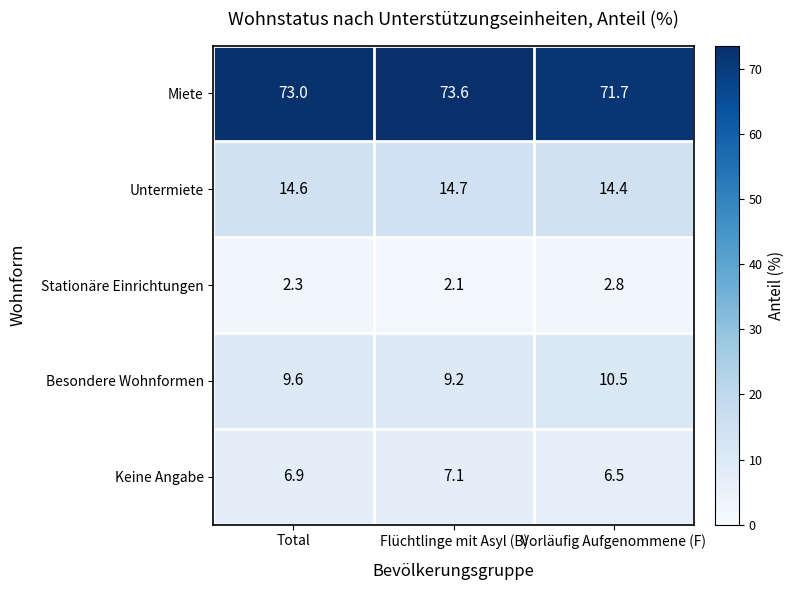

The Stationäre Einrichtungen series shows 2.8 at Flüchtlinge mit Asyl (B). True or false?

False